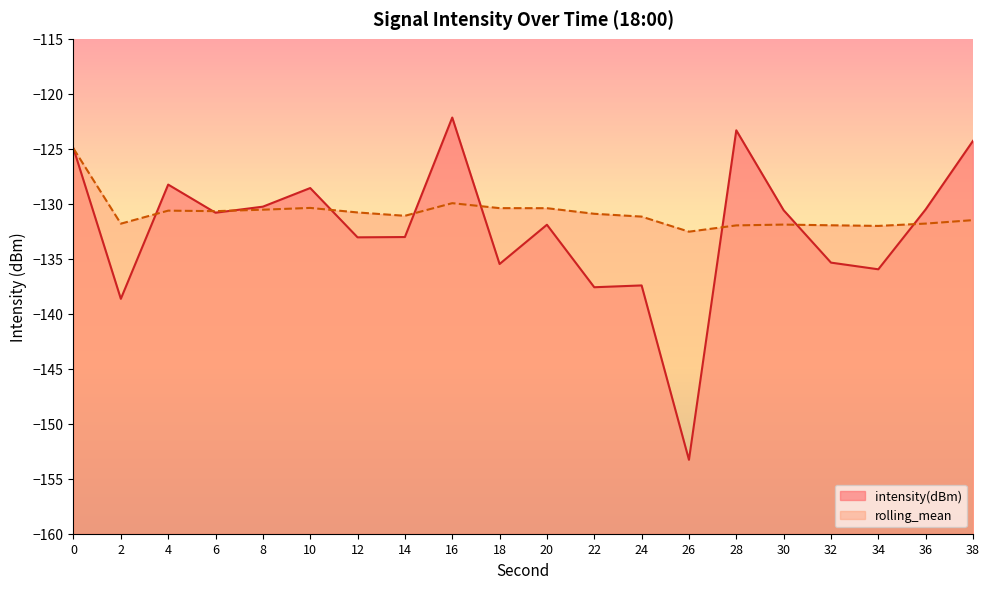

True or false: intensity(dBm) has a value of -44.0 at 32.

False